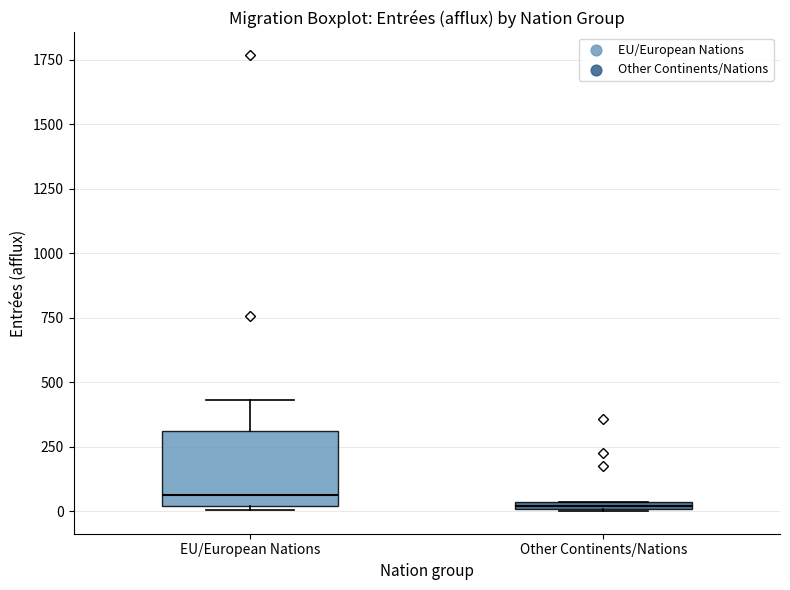

Which box is the tallest, from its lower edge to its upper edge?

EU/European Nations